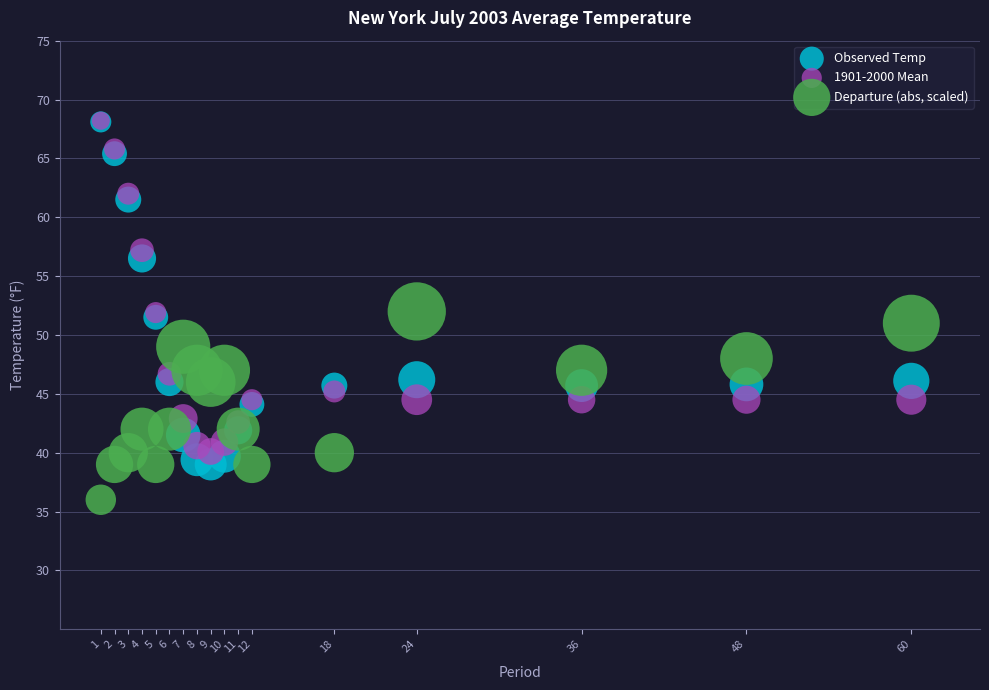

What are all the series names shown in the legend?

Observed Temp, 1901-2000 Mean, Departure (abs, scaled)